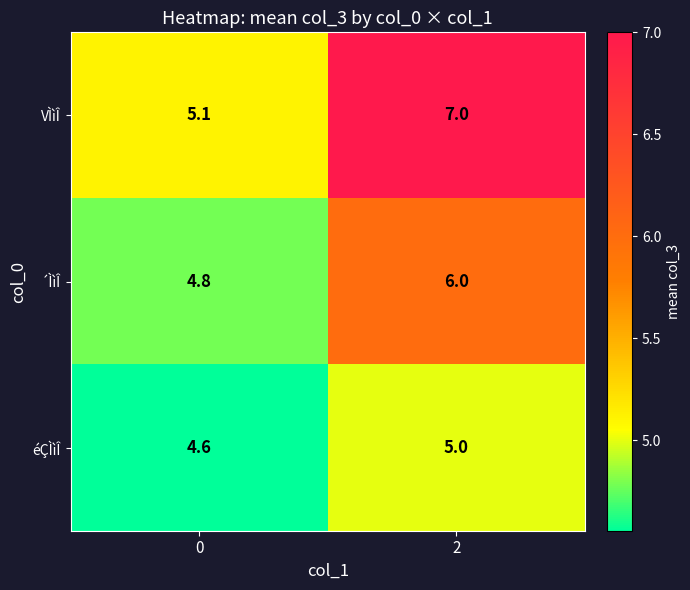

Is the value of ´ÌìÎ at 0 greater than the value of éÇÌìÎ at 0?

Yes